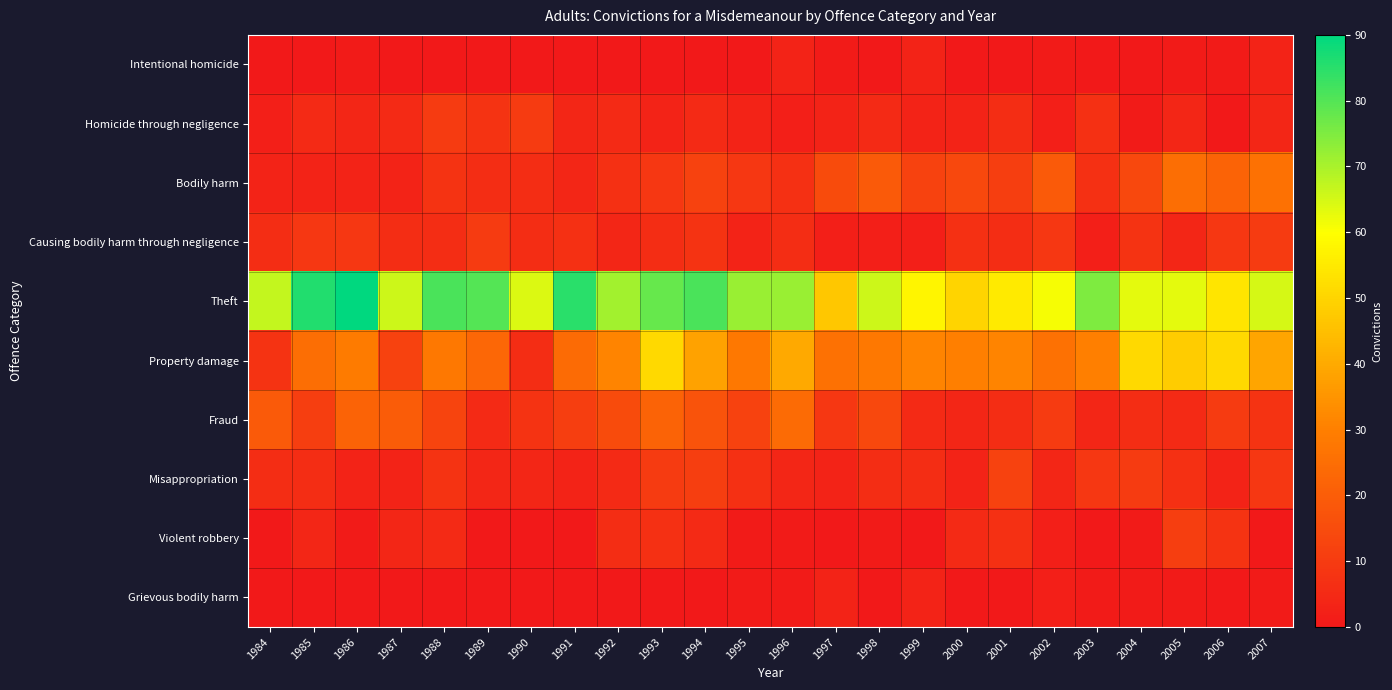

What is the total value across all series at 1996?

160